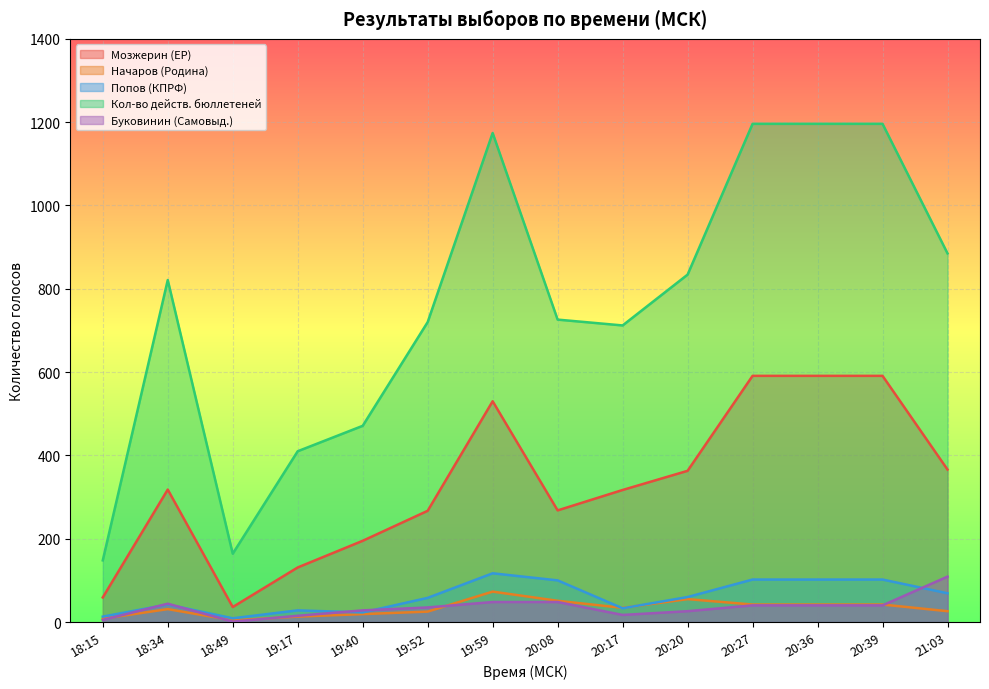

Reading right to left, extract all data points from this chart.

Мозжерин (ЕР): 366	591	591	591	363	317	268	530	267	195	131	36	318	59
Начаров (Родина): 26	42	42	42	55	34	51	73	25	19	13	4	31	8
Попов (КПРФ): 69	102	102	102	60	33	100	117	58	23	28	9	42	13
Кол-во действ. бюллетеней: 885	1196	1196	1196	834	712	726	1174	720	471	410	164	821	148
Буковинин (Самовыд.): 109	40	40	40	26	17	48	48	35	28	15	1	44	5